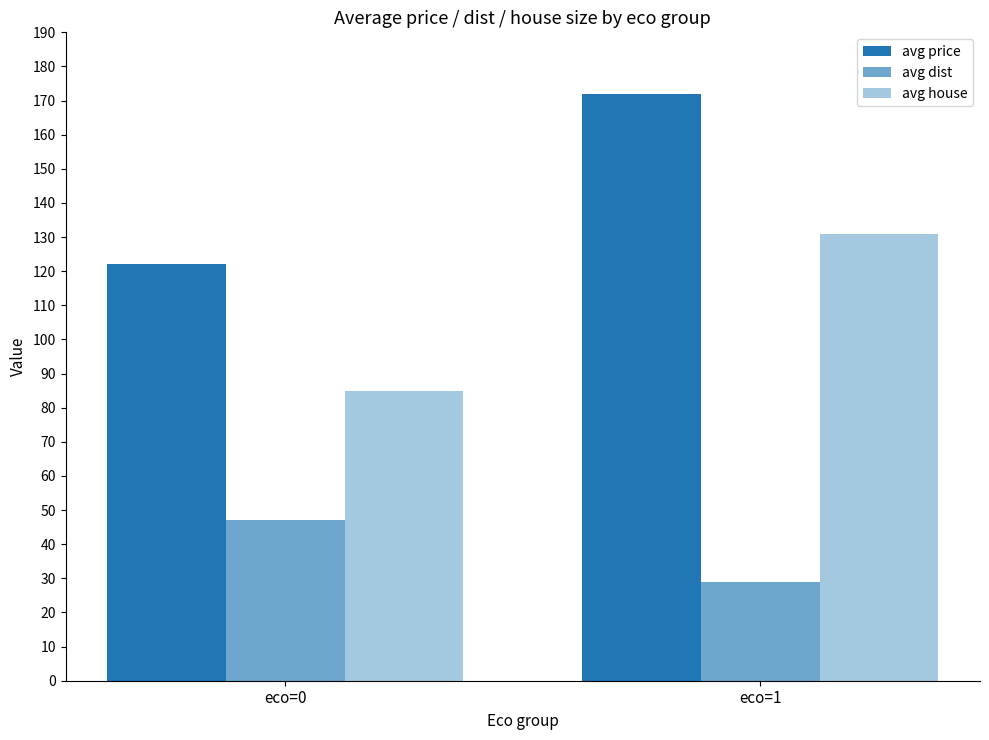

How many distinct data groups are displayed?

3